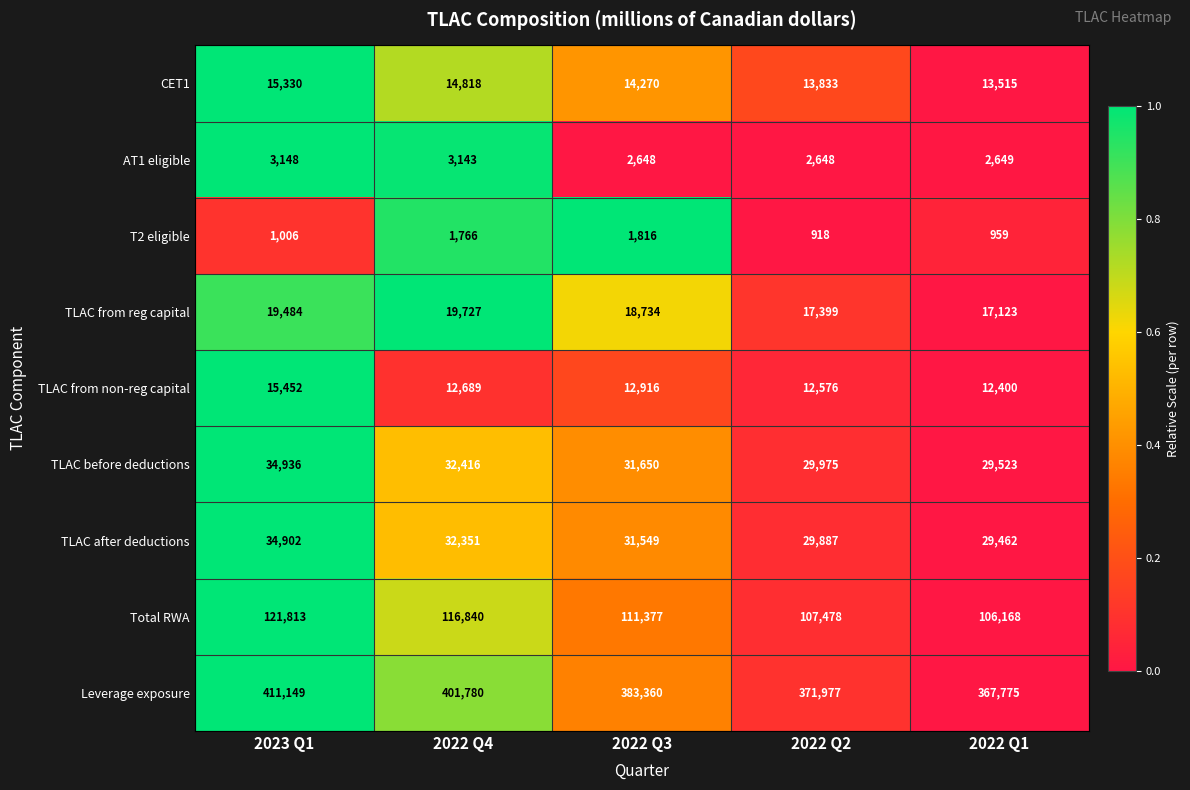

Is it true that TLAC after deductions equals 34902 at 2023 Q1?

True